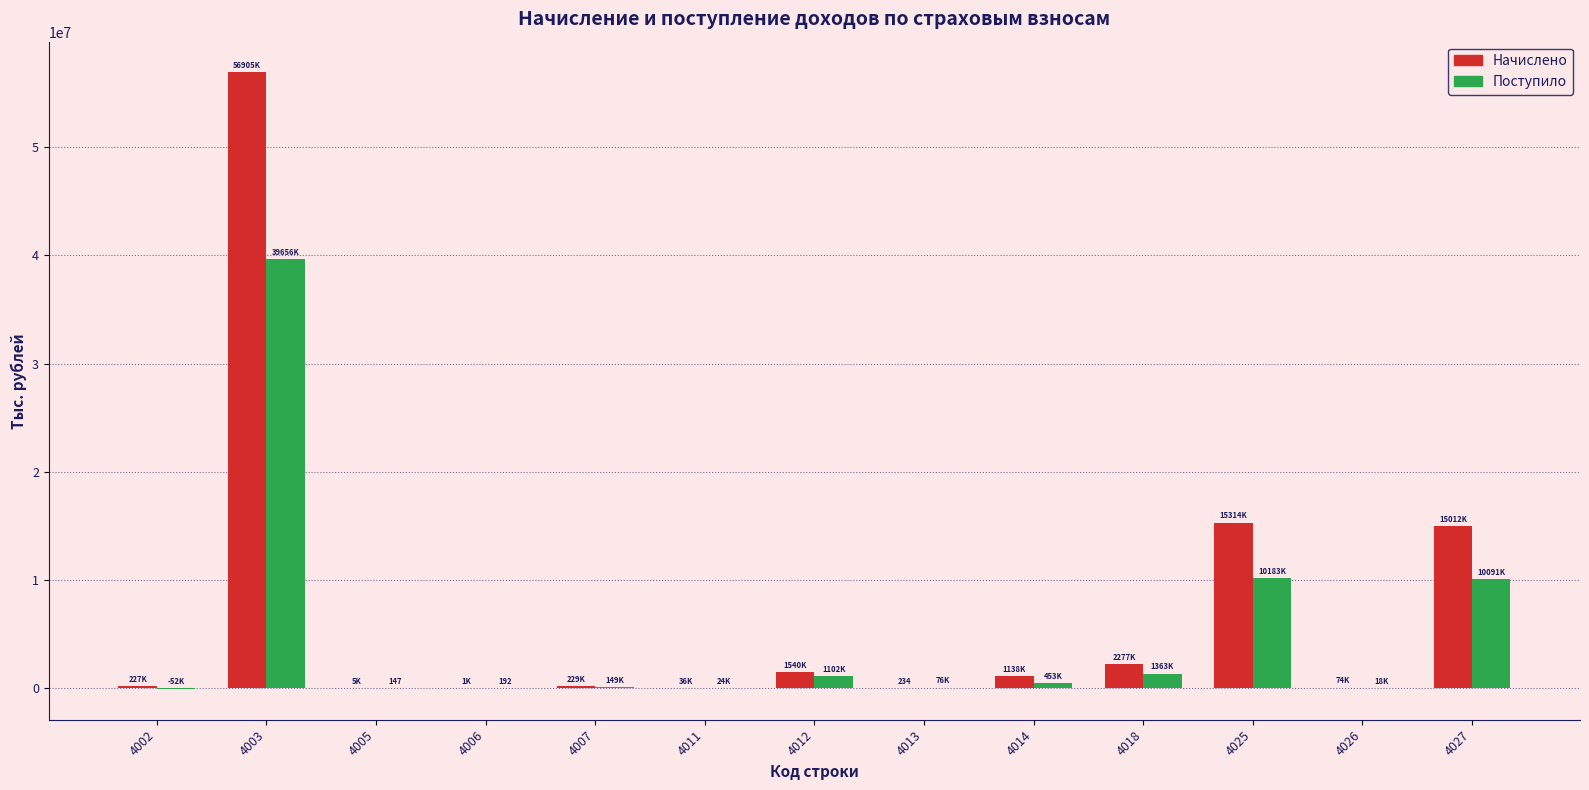

What is the maximum value shown in the chart?

56904596